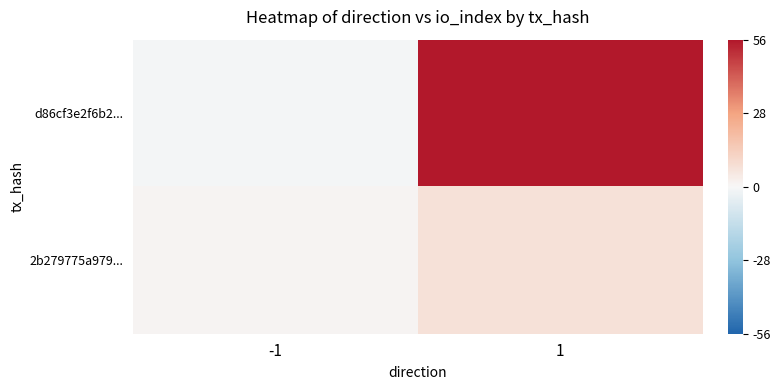

What is the difference between the highest and lowest values at 1?

49